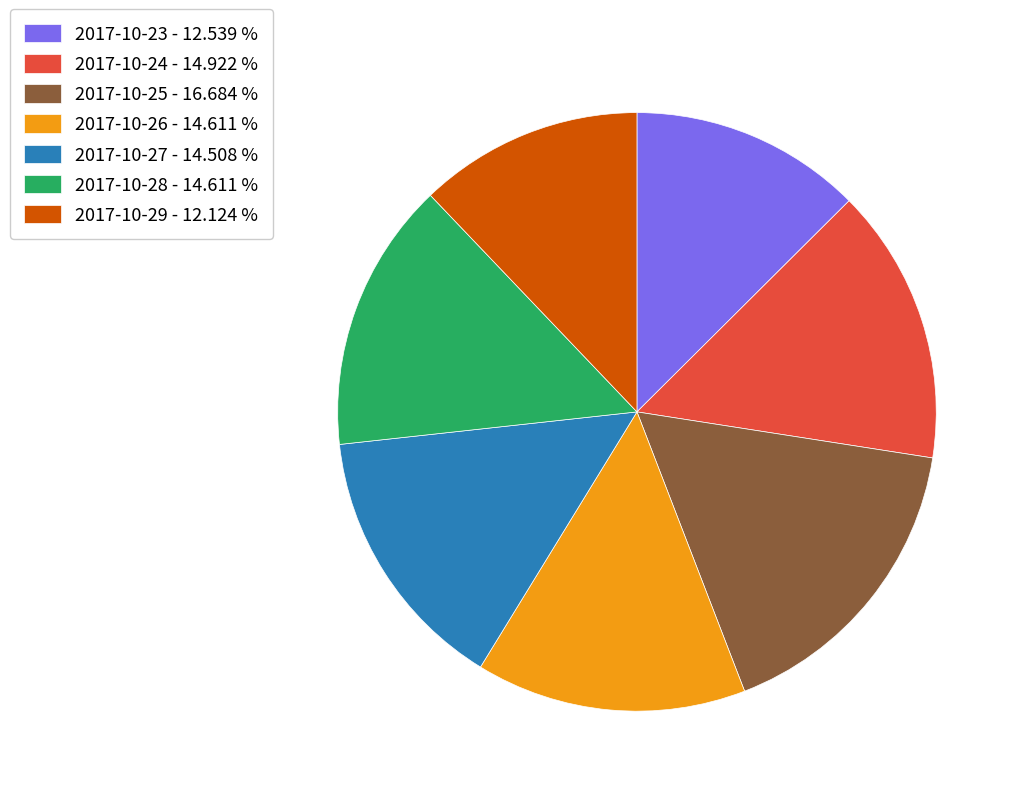

True or false: 2017-10-26 accounts for 15% of the total.

True